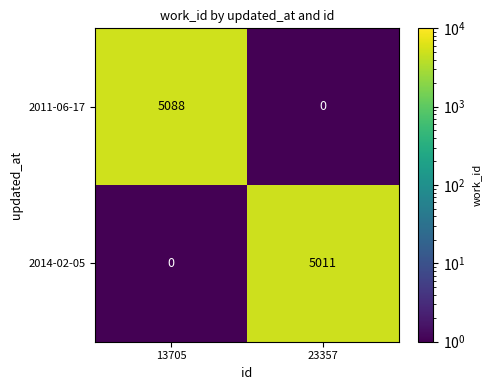

Reading left to right, transcribe all the data shown in this chart.

2011-06-17: 5088	0
2014-02-05: 0	5011